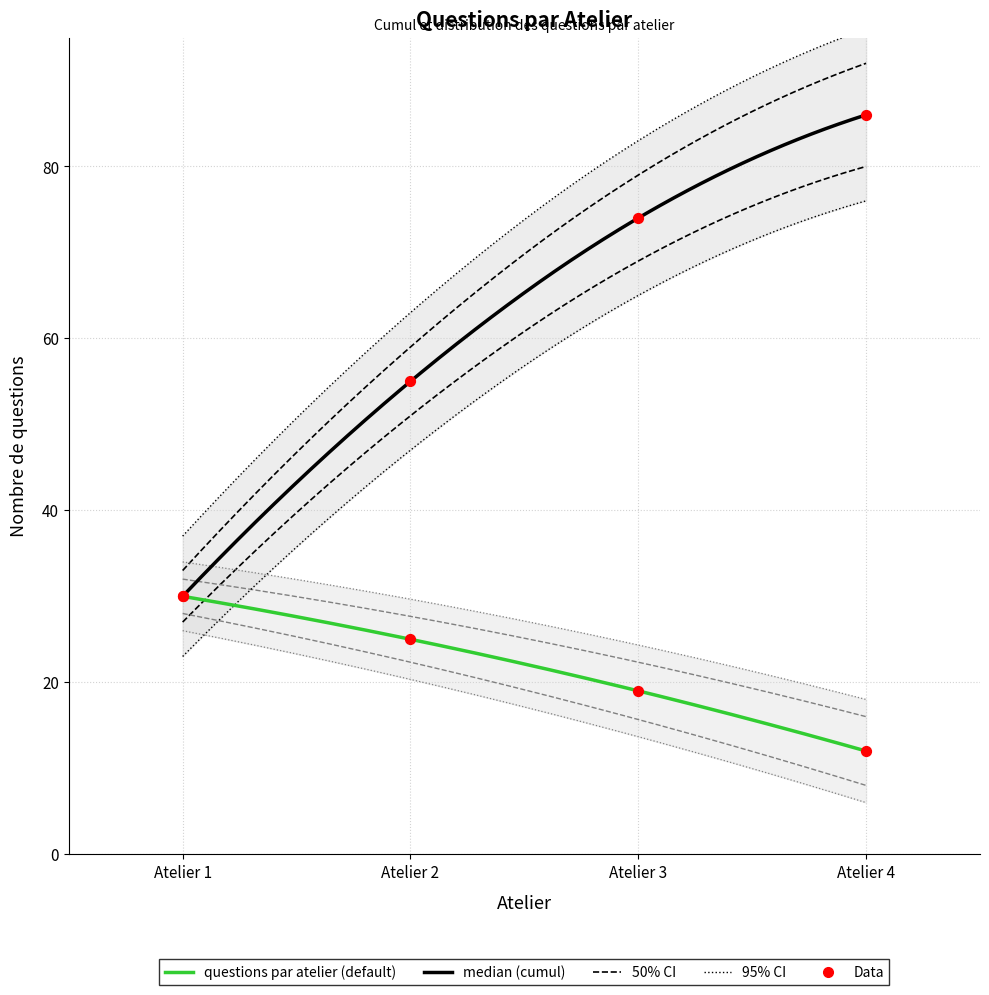

Which series reaches the minimum Y coordinate?

Questions per Atelier